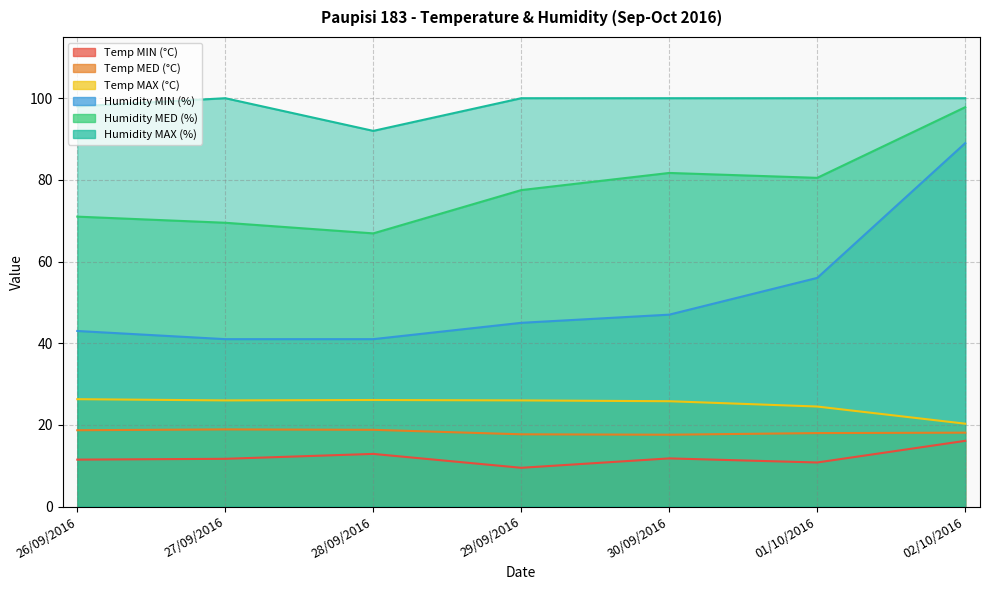

What are all the series names shown in the legend?

Temp MIN (°C), Temp MED (°C), Temp MAX (°C), Humidity MIN (%), Humidity MED (%), Humidity MAX (%)